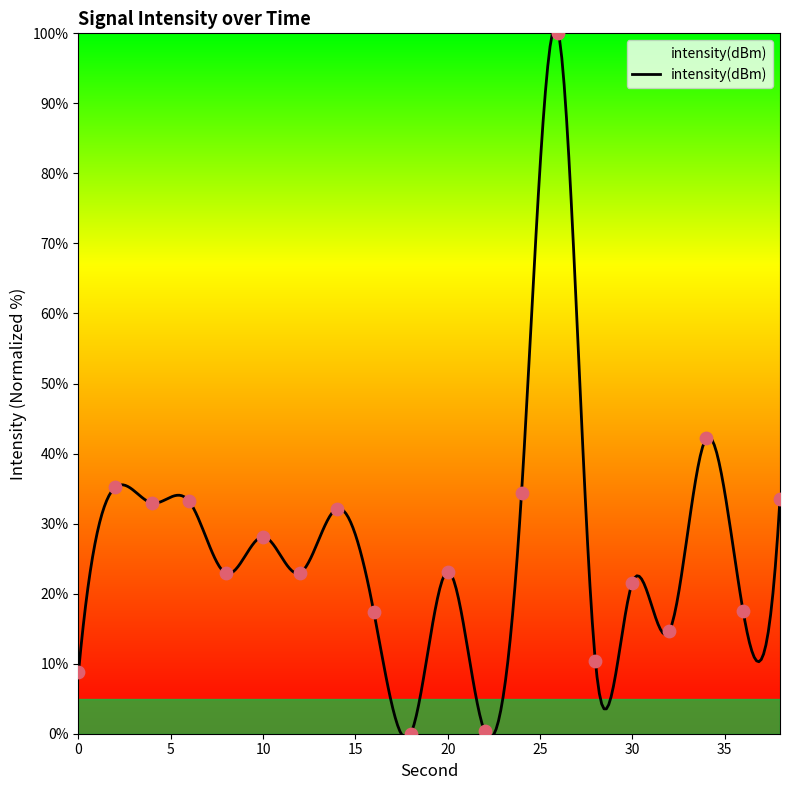

What is the ratio of the value at 12 to the value at 4?

0.7